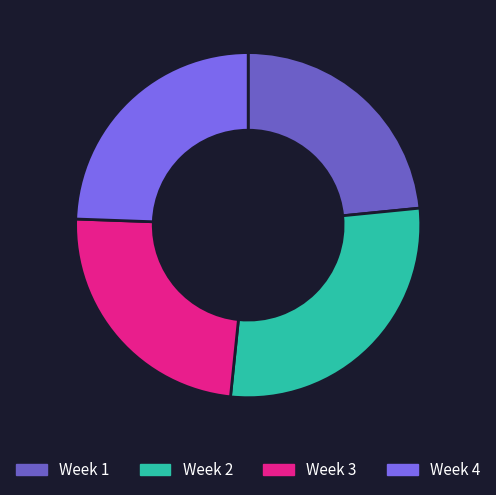

Which has a higher value, Week 3 or Week 4?

Week 4